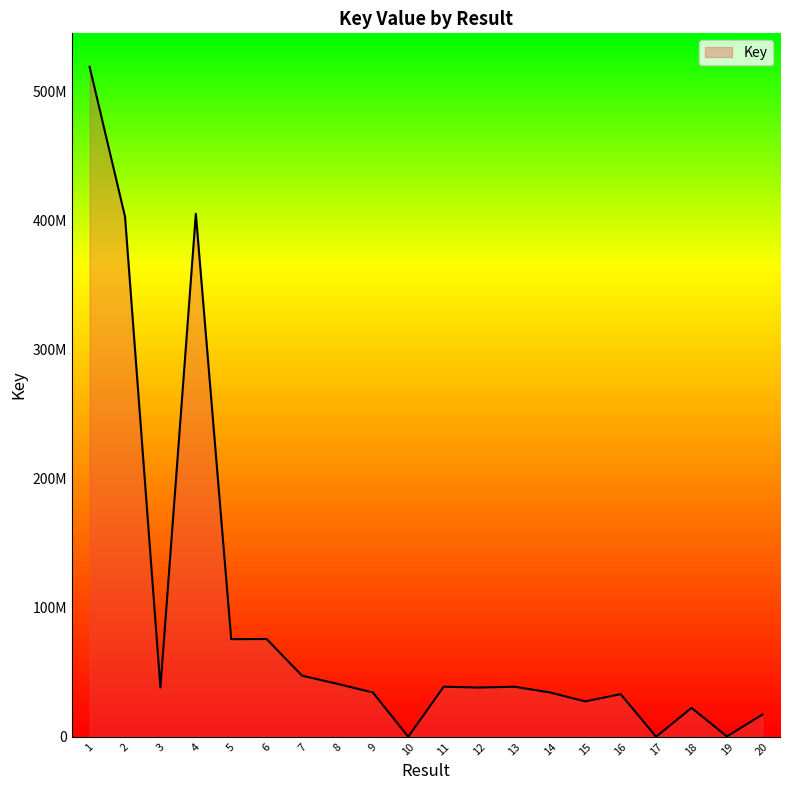

Rank the categories by value from highest to lowest.

1, 4, 2, 6, 5, 7, 8, 13, 11, 3, 12, 14, 9, 16, 15, 18, 20, 19, 10, 17